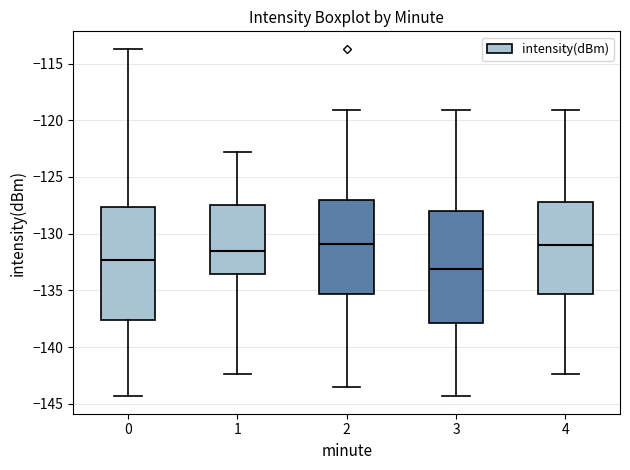

Where does the lower whisker of the box at x = 0 end on the y-axis? The values are not printed on the chart, so give them approximately, as read against the axis.

-144.5